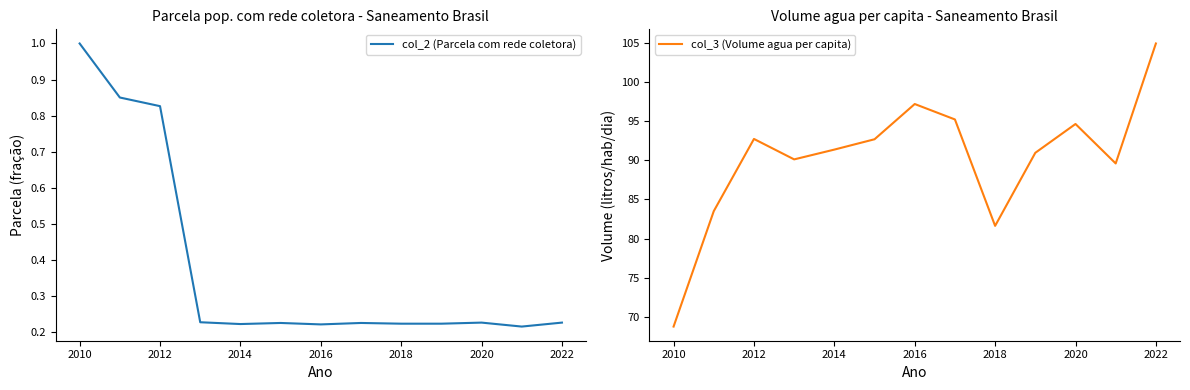

The value of col_2 (Parcela com rede coletora) at 2018 is 0.1. True or false?

False